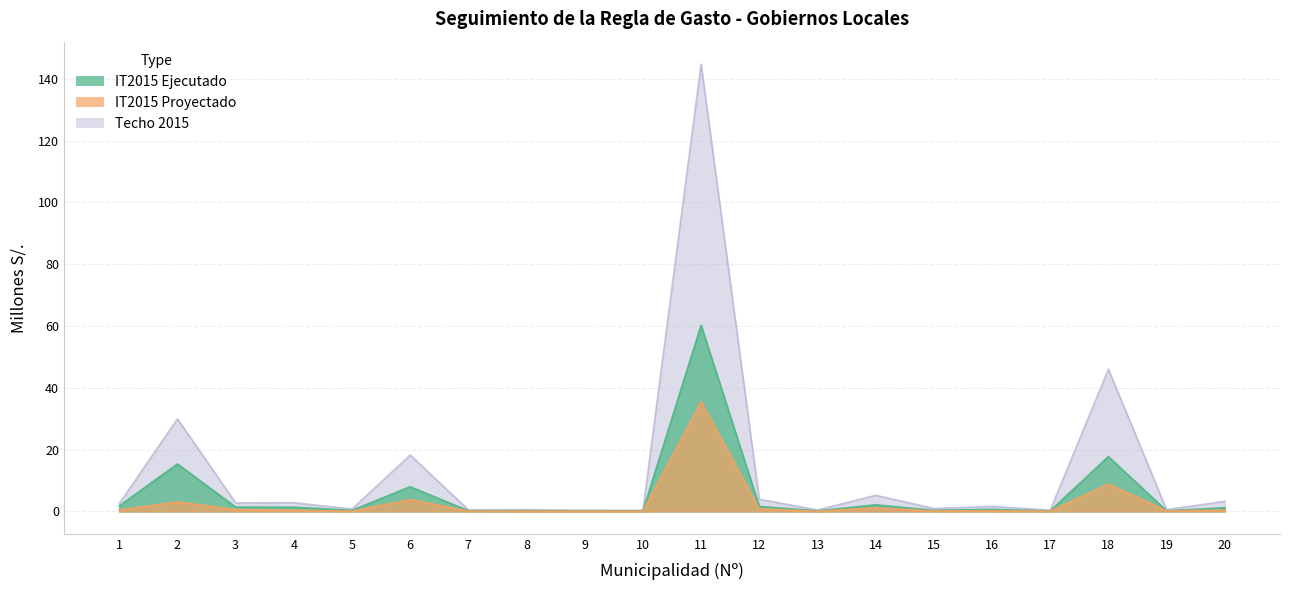

What is the difference between the maximum and minimum values in the IT2015 Proyectado series?

35.5